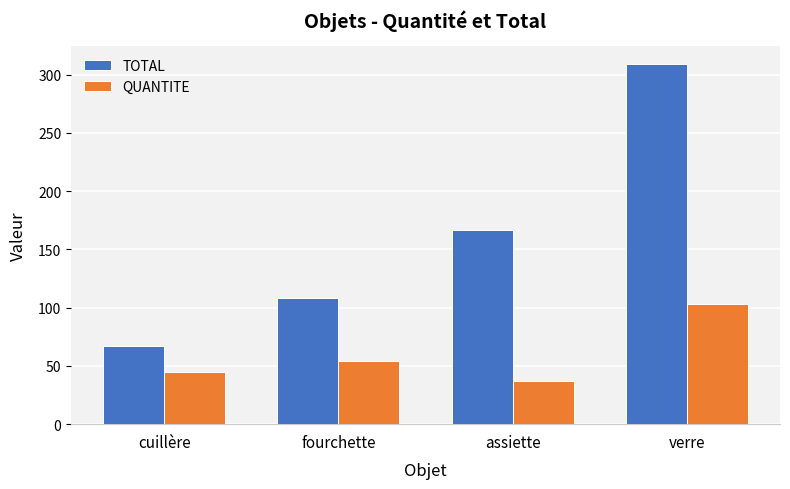

Where is TOTAL nearest to the value 188?

assiette